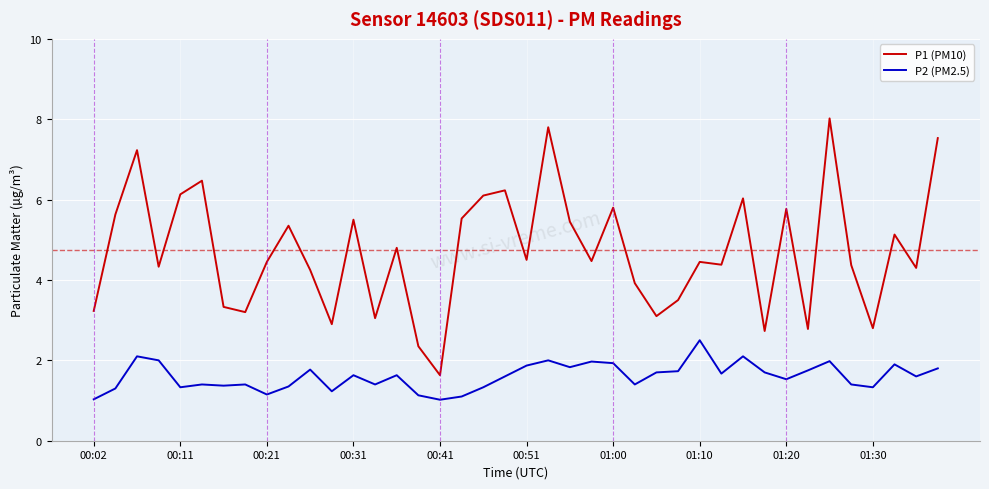

Rank the series by their average value, from lowest to highest.

P2 (PM2.5), P1 (PM10)